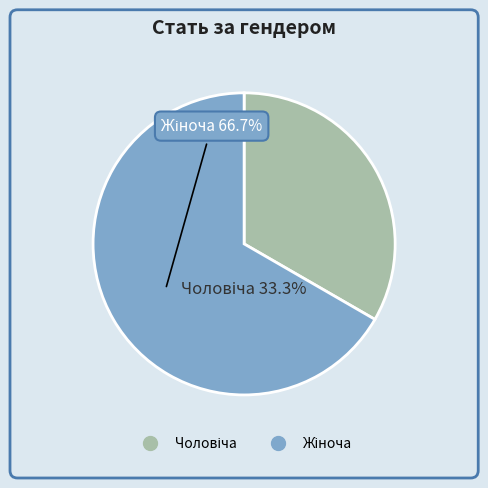

Combined, what portion of the pie is Чоловіча and Жіноча?

100.0%